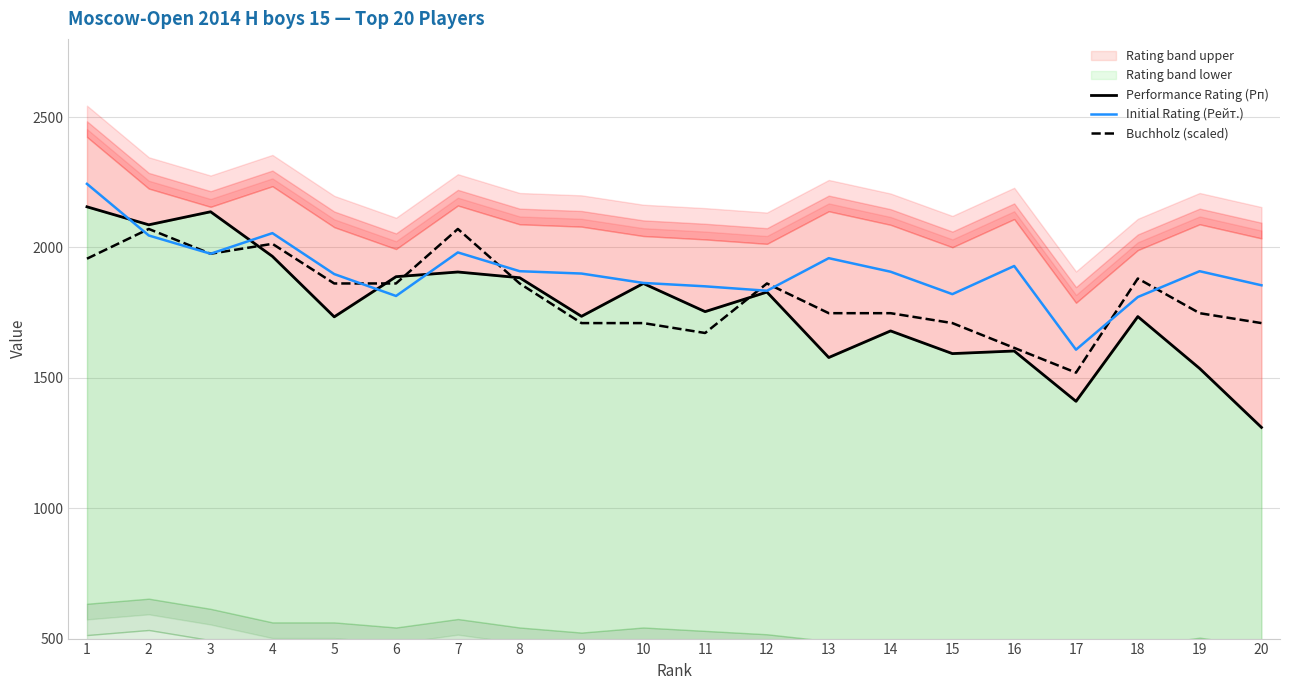

How many lines are shown in the chart?

3